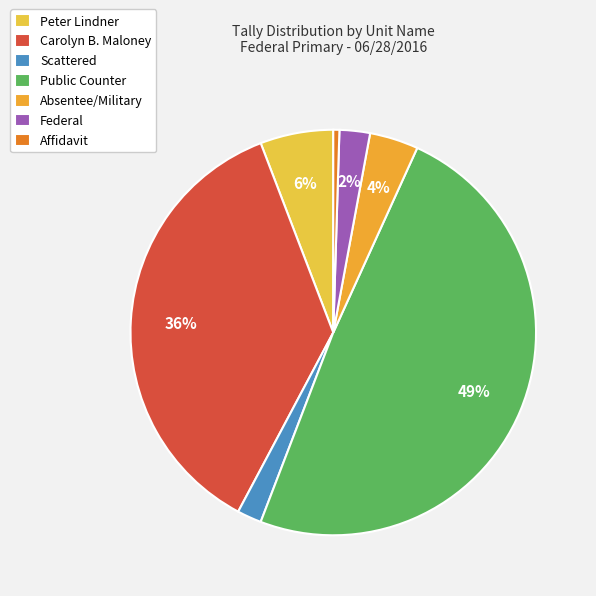

Which category has the smallest portion of the pie?

Affidavit